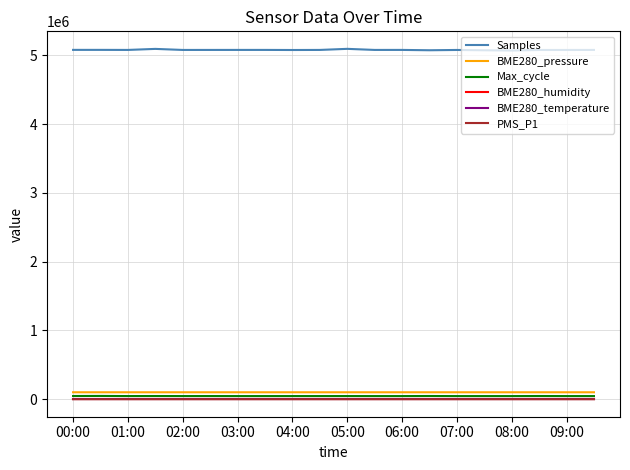

What is the maximum value shown in the chart?

5092457.0